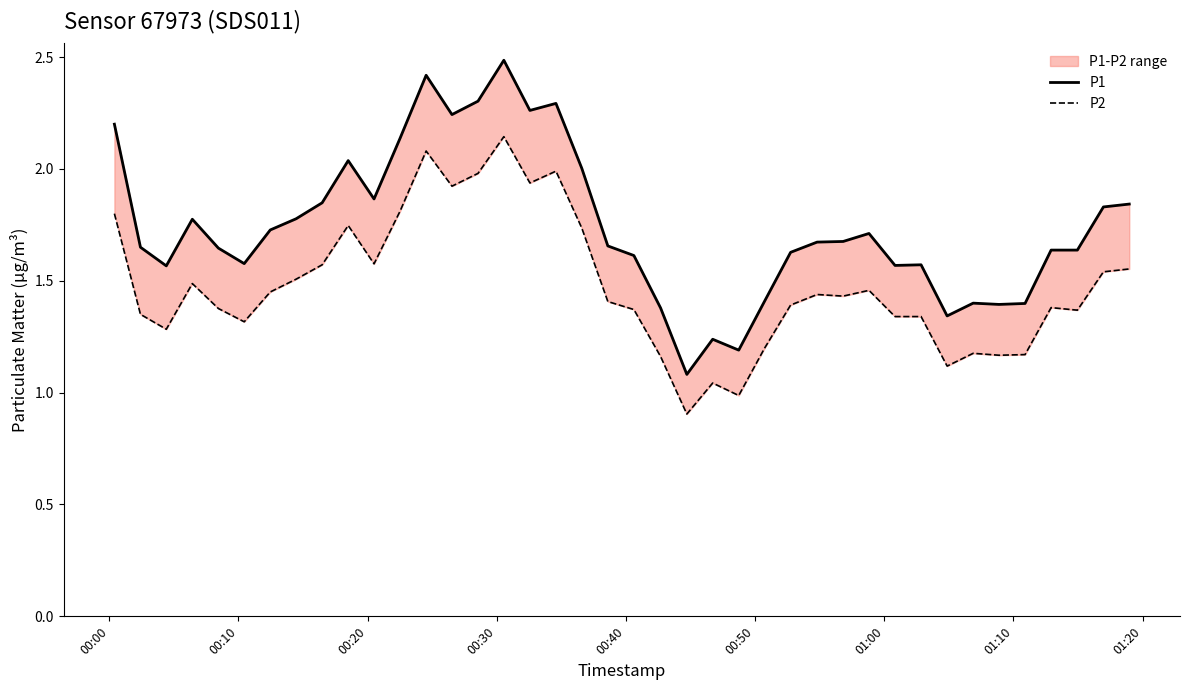

Which series has the largest total across all categories?

P1